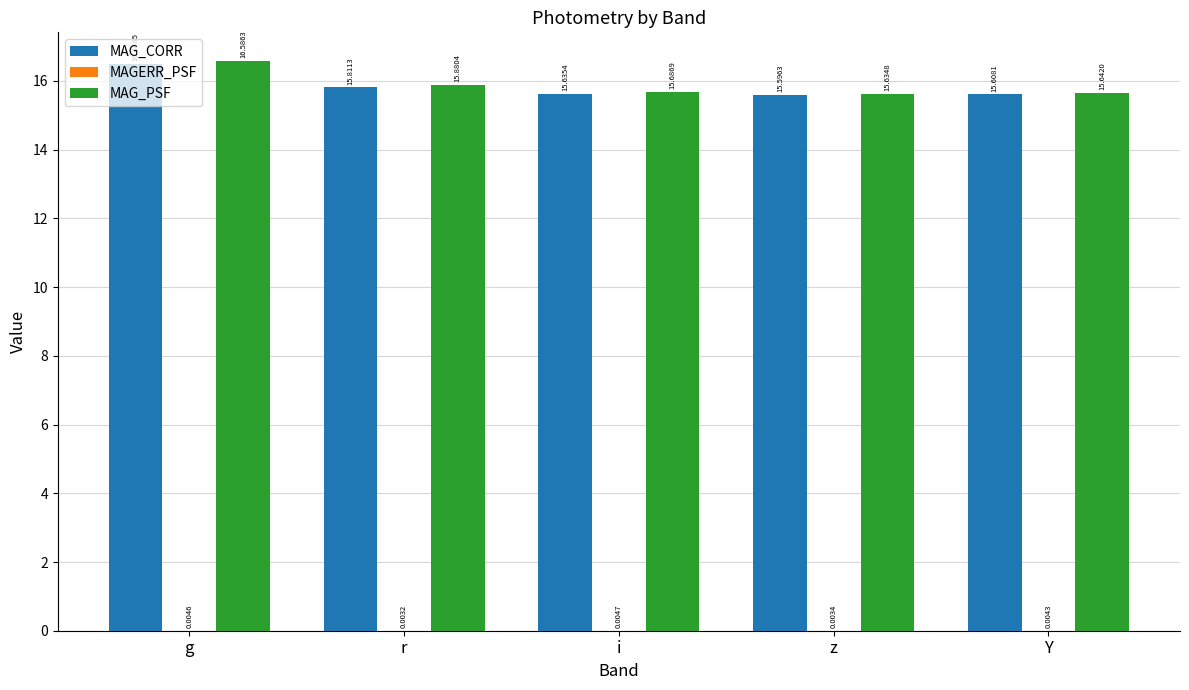

At which label does MAG_PSF reach its peak?

g